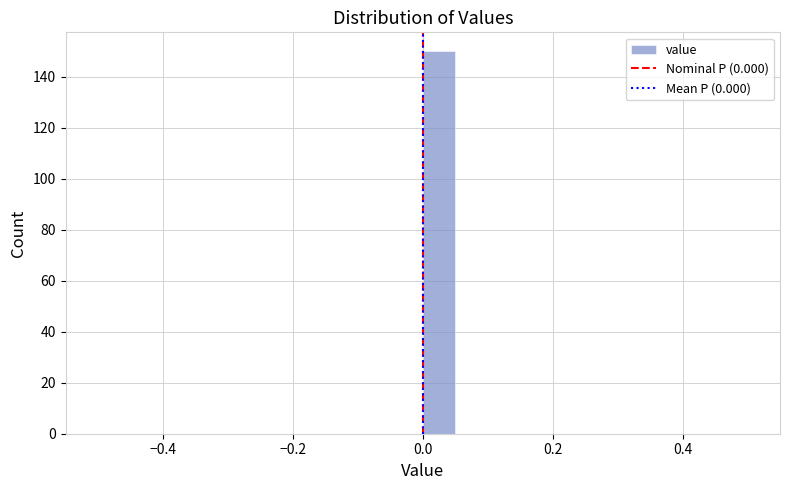

Around what value on the x-axis is the tallest bar? Give the approximate position of its centre, as read against the axis.

0.02